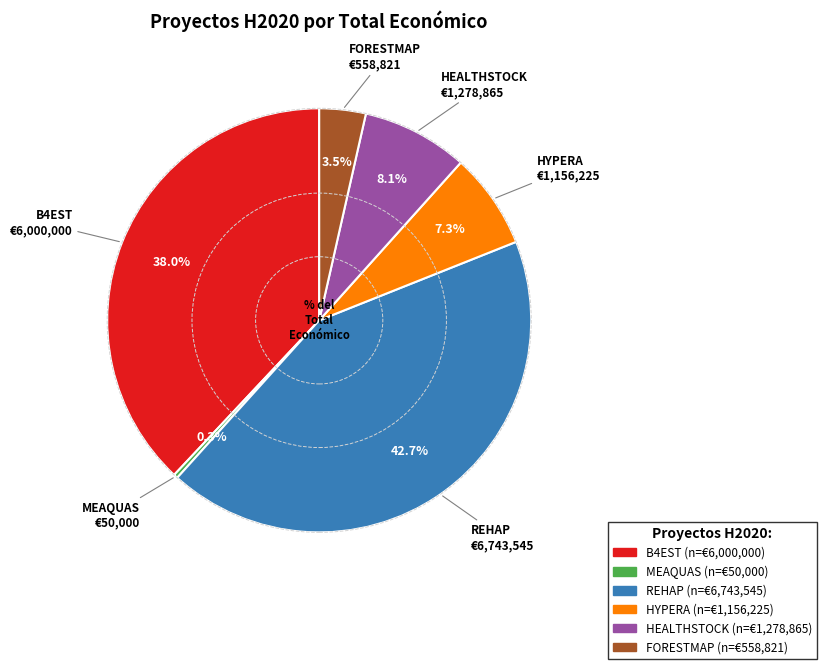

To the nearest percent, what is the combined percentage of MEAQUAS and HYPERA?

8%